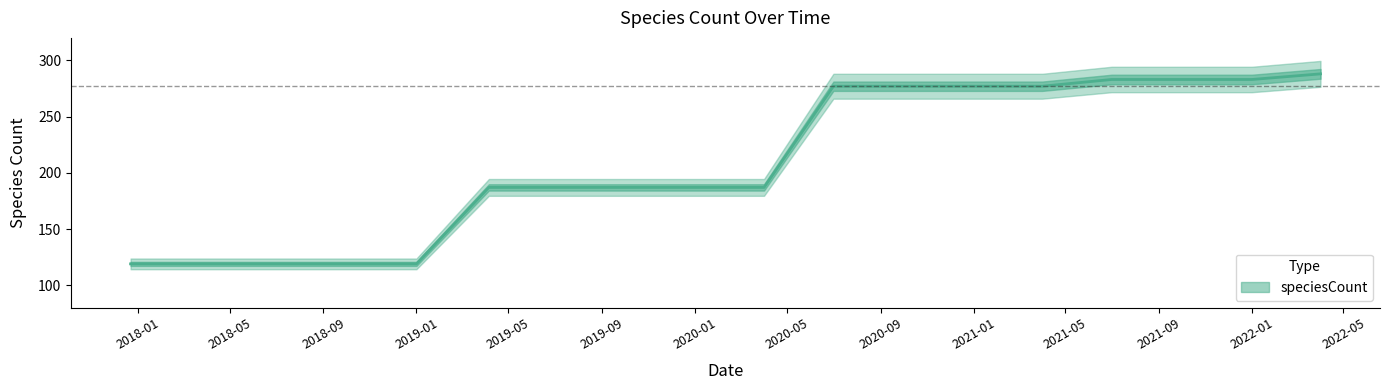

What is the value of the 7th point from the left?

187